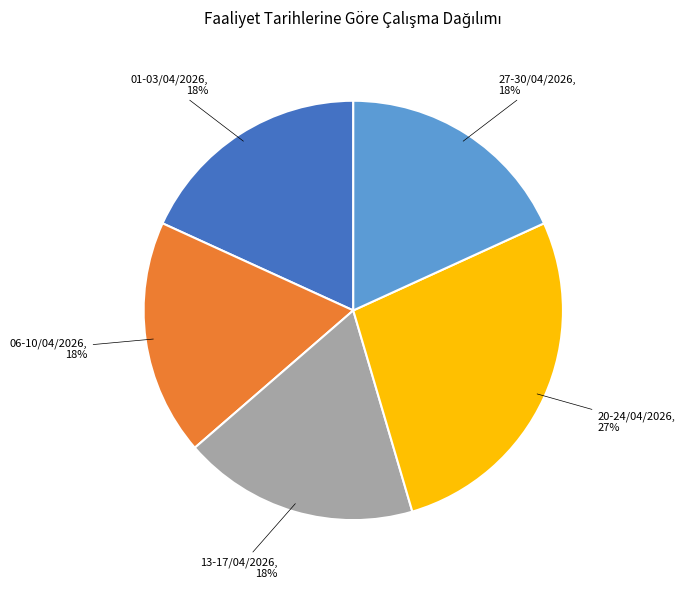

To the nearest percent, what is the difference between the largest and smallest slice percentages?

9%